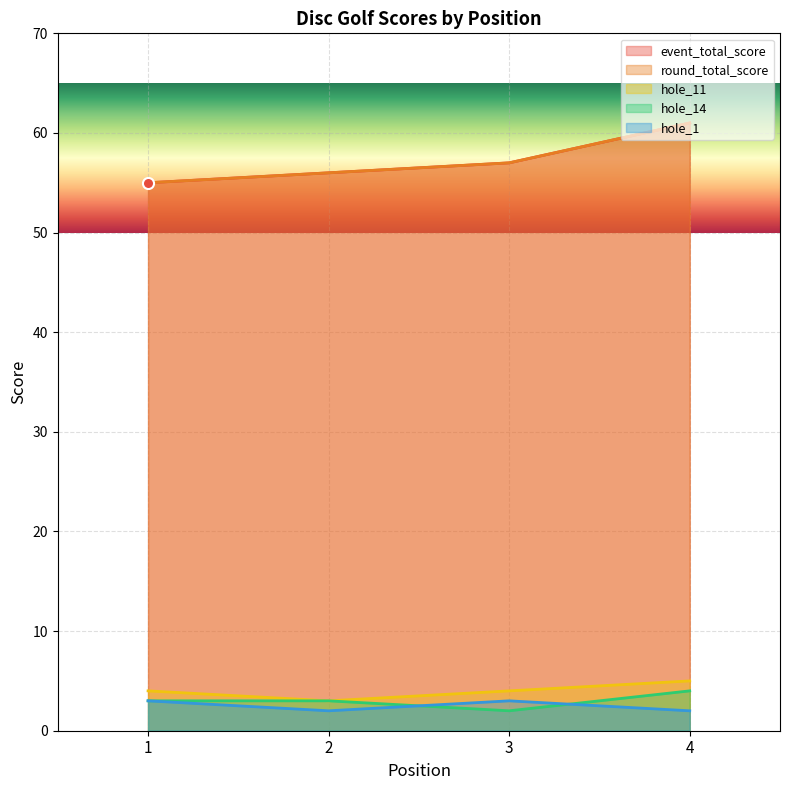

True or false: hole_14 has a value of 3 at 2.

True